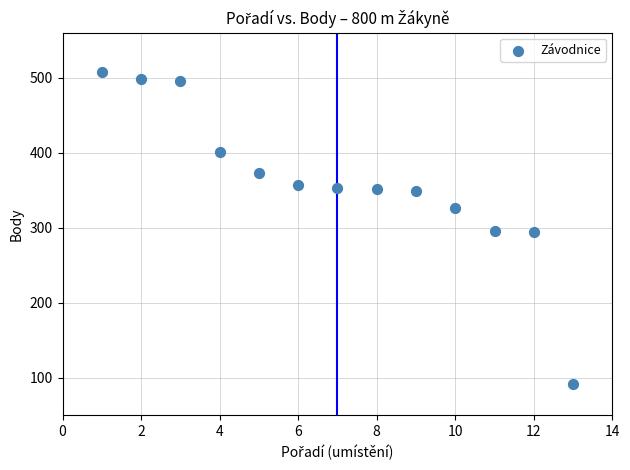

What is the range of X values (max minus min)?

12